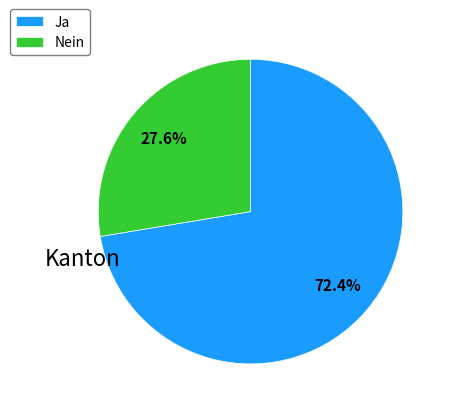

Combined, do Ja and Nein account for over 50%?

Yes